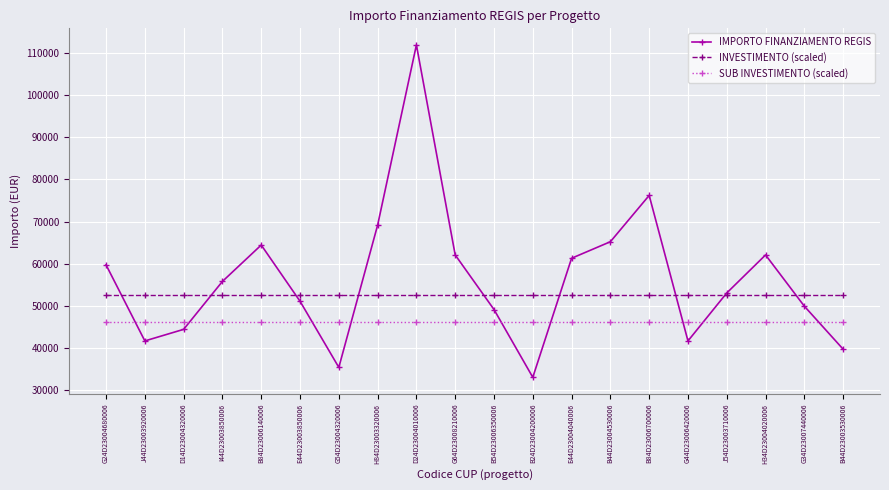

What is the spread (max minus min) of values at H34D23004020006?

15863.0